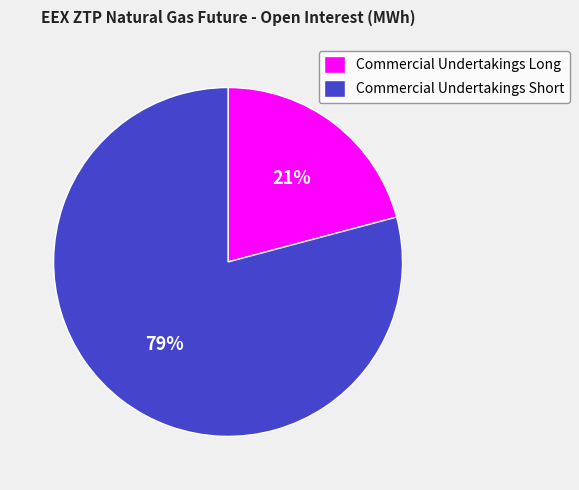

Which slice is the largest?

Commercial Undertakings Short